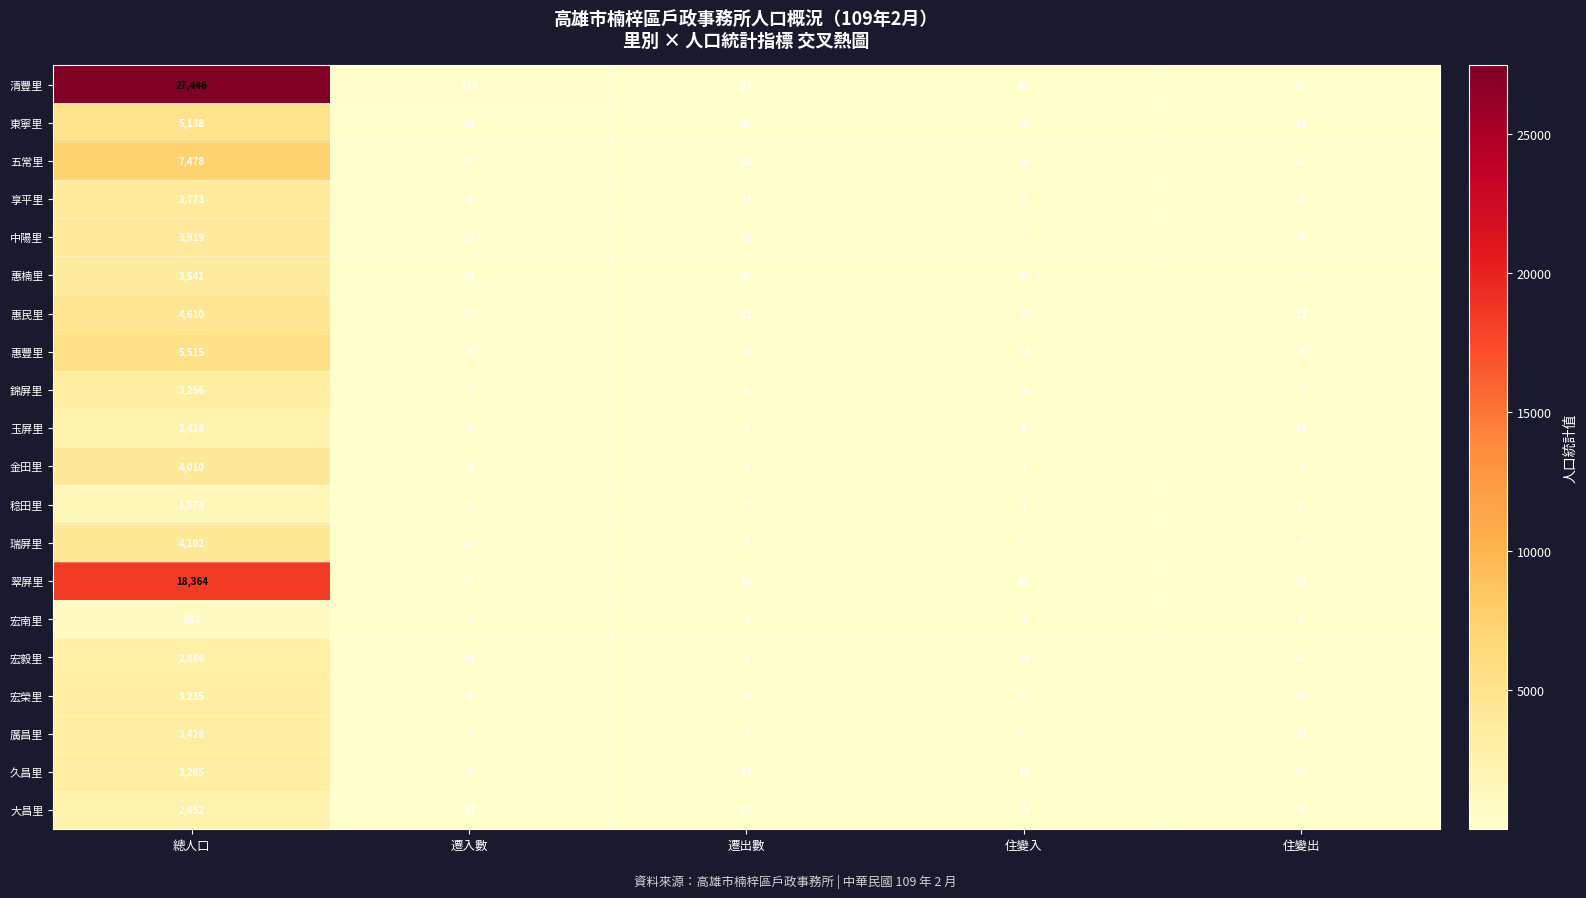

Which series has the largest total across all categories?

清豐里